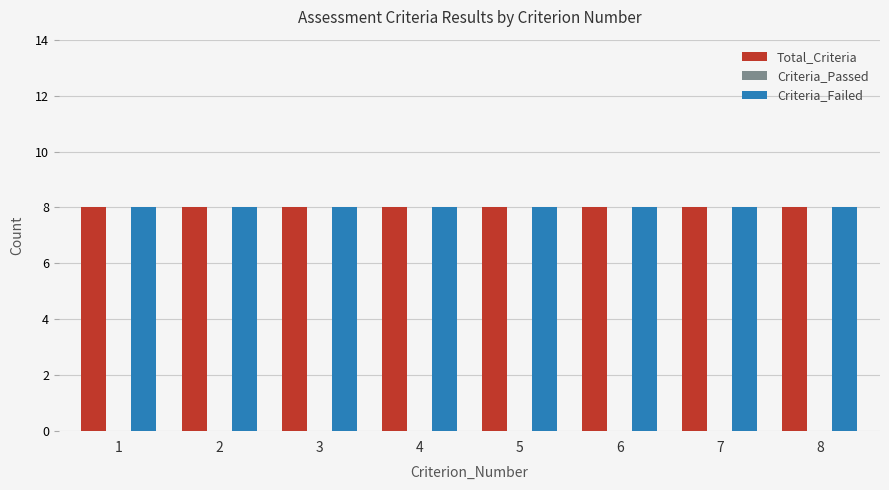

At which category is the sum across all series the highest?

1